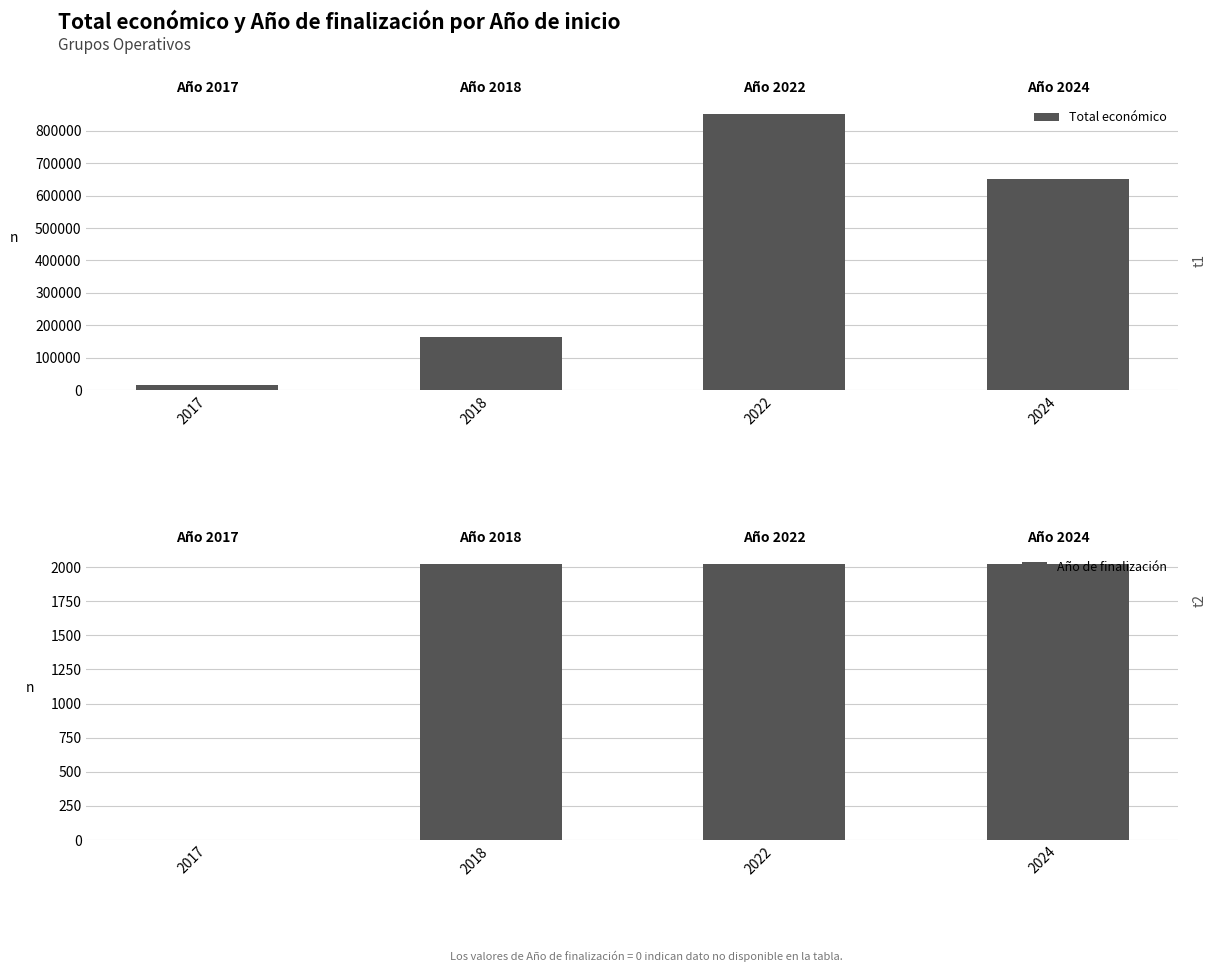

What is the difference between the Total económico values at 2018 and 2022?

687530